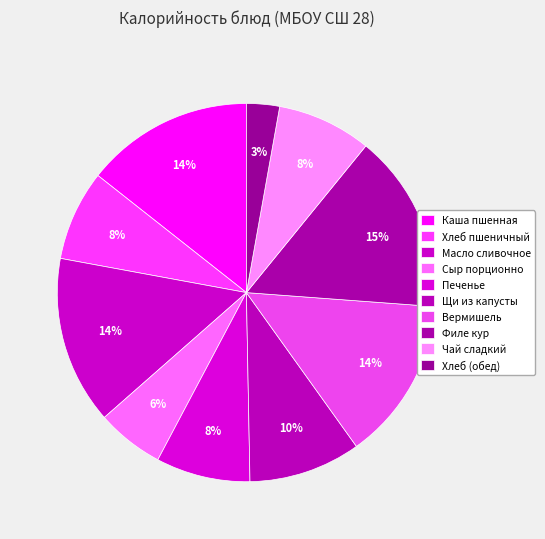

How many segments does this pie chart have?

10